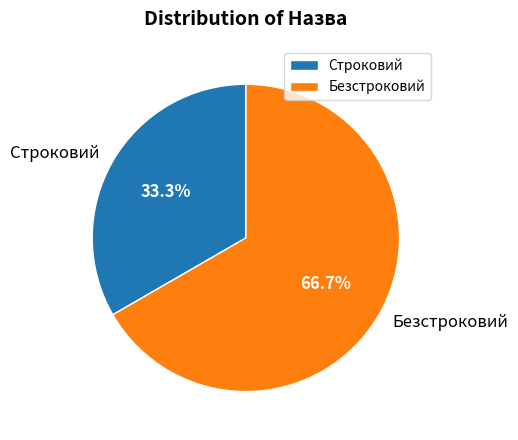

What is the largest slice in the pie chart?

Безстроковий